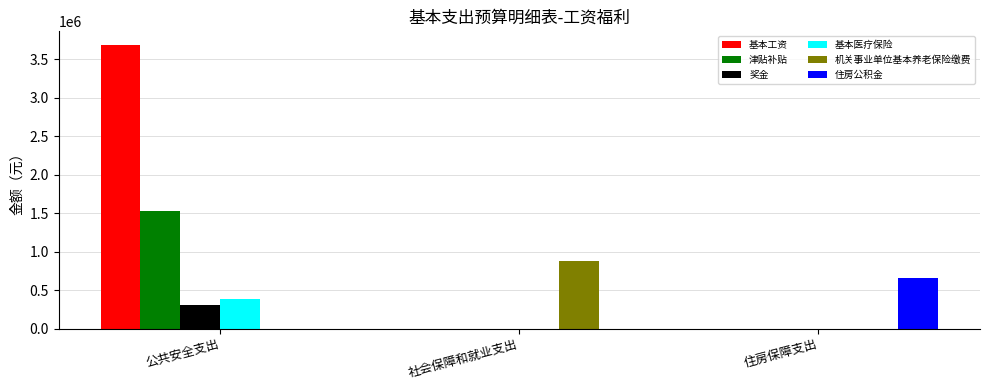

How many categories are shown in the chart?

3